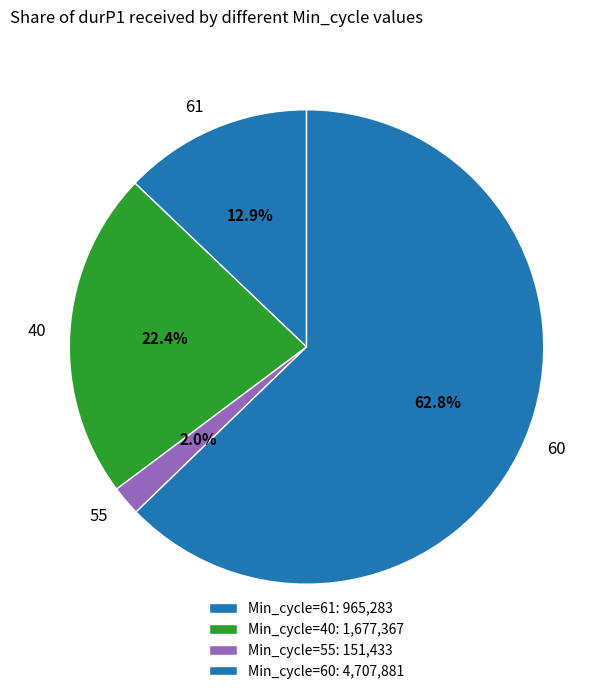

What is the smallest slice in the pie chart?

55